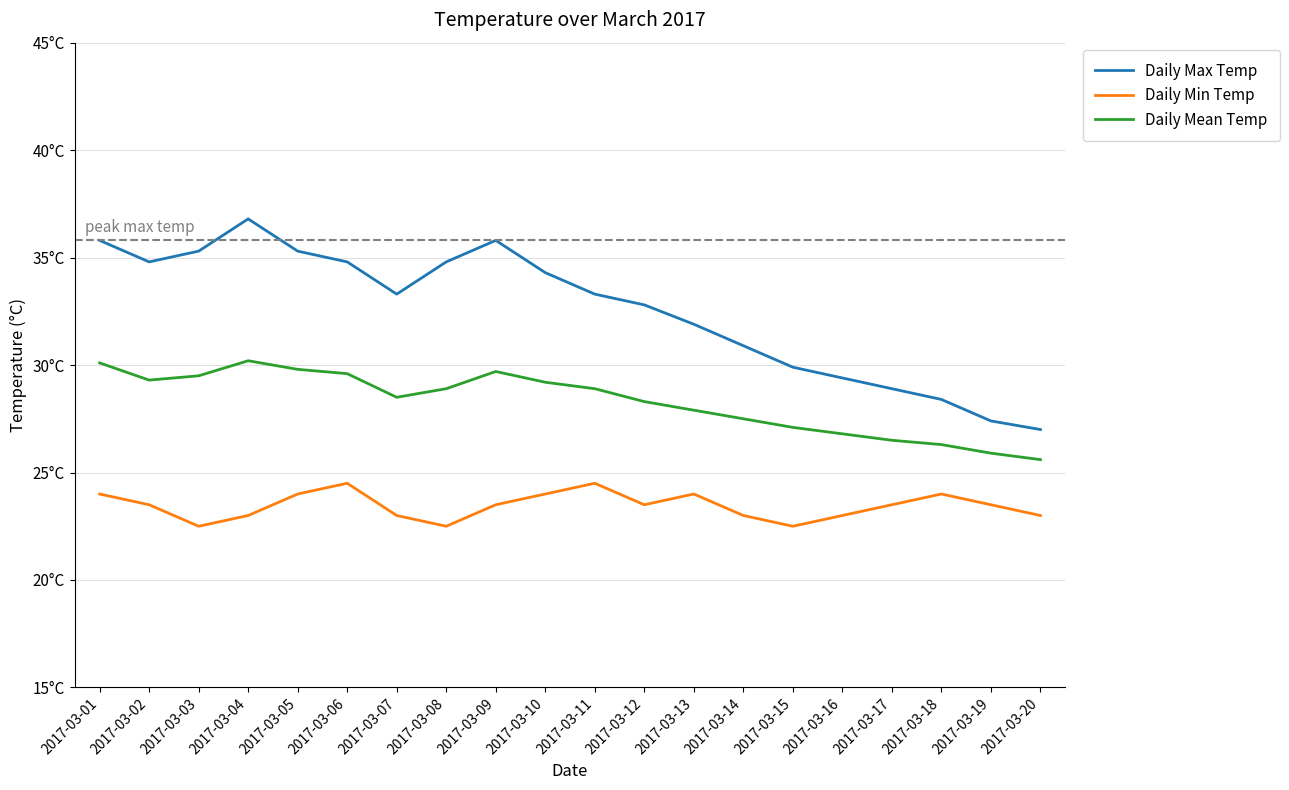

Does the chart display data point markers on the line(s)?

No